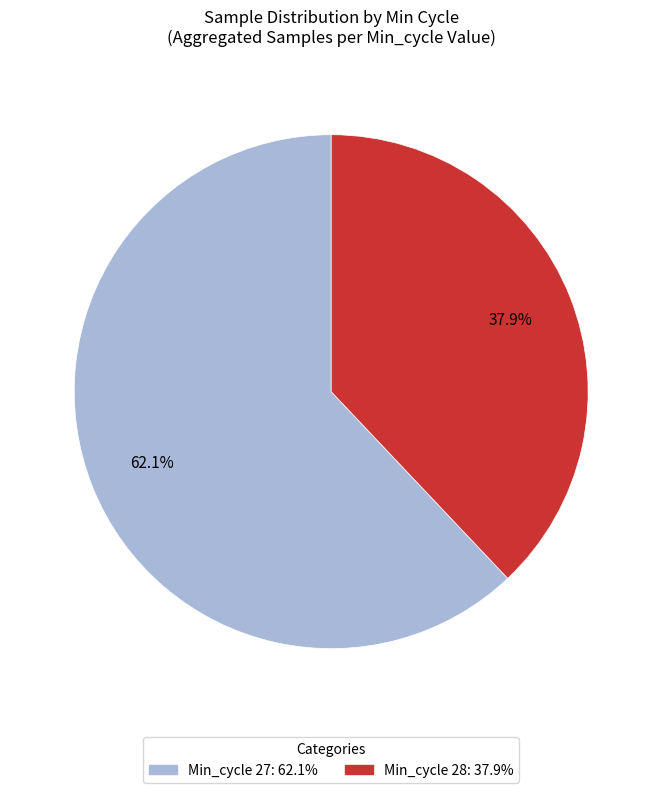

Is there any slice that represents more than half of the pie?

Yes